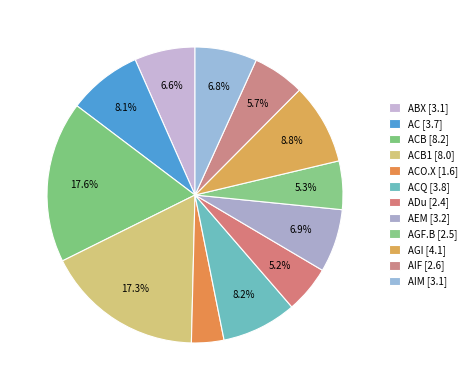

To the nearest percent, what is the average slice percentage?

8%